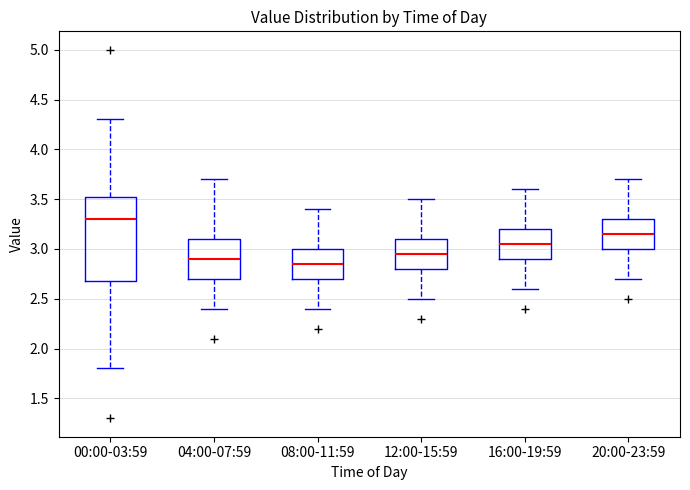

Comparing the boxes themselves (not the whiskers), which one is the tallest?

00:00-03:59